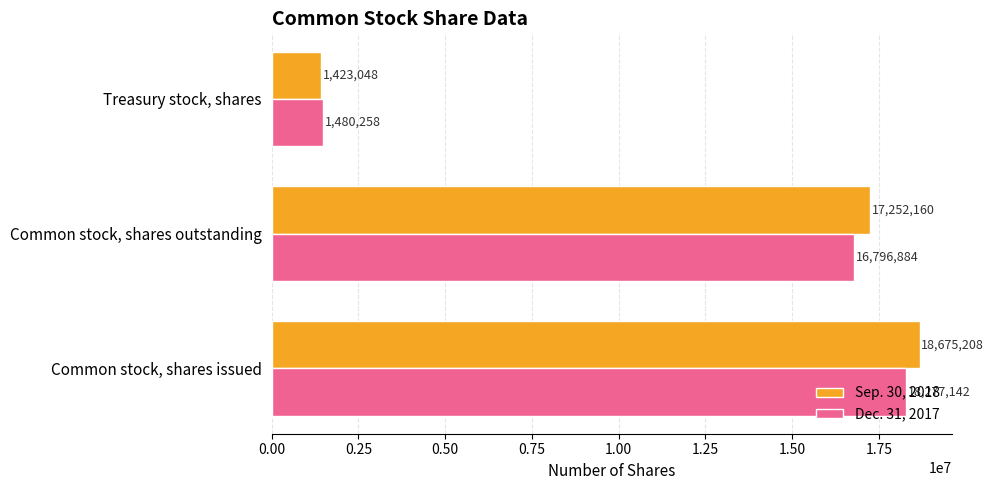

List the series in order of their peak value, lowest first.

Dec. 31, 2017, Sep. 30, 2018